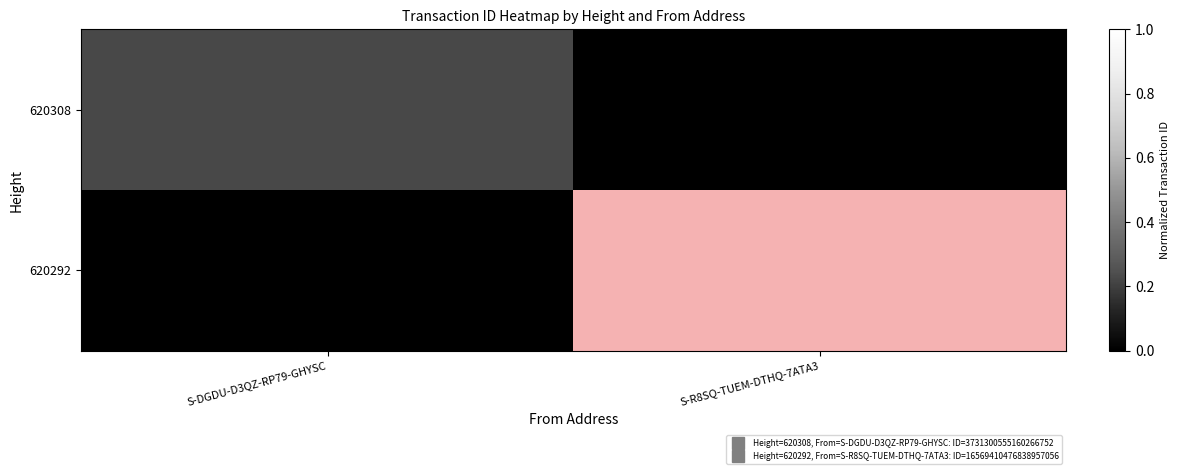

Between S-DGDU-D3QZ-RP79-GHYSC and S-R8SQ-TUEM-DTHQ-7ATA3, which series saw the biggest shift?

620292